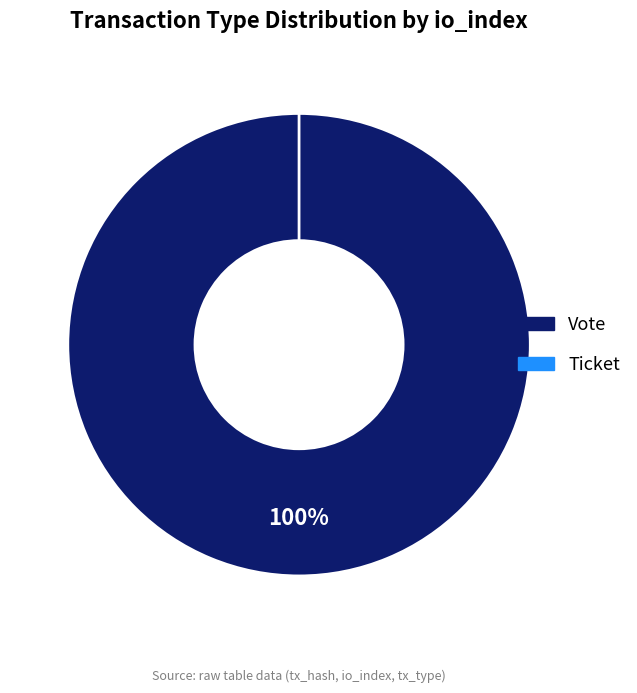

Which slice is the smallest?

Ticket